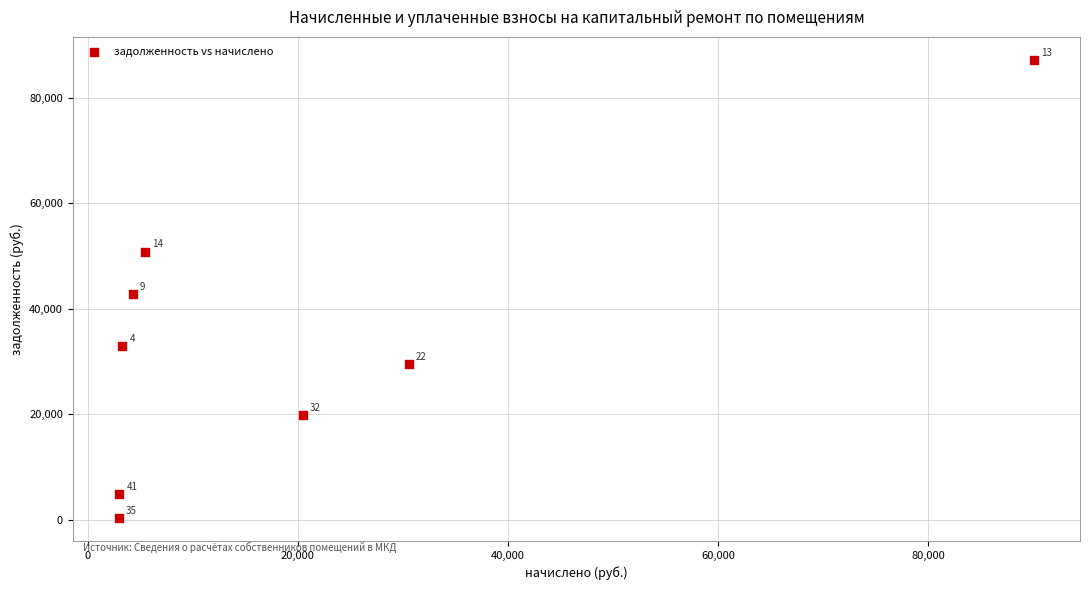

What Y value in the scatter plot is closest to 43756?

42733.9